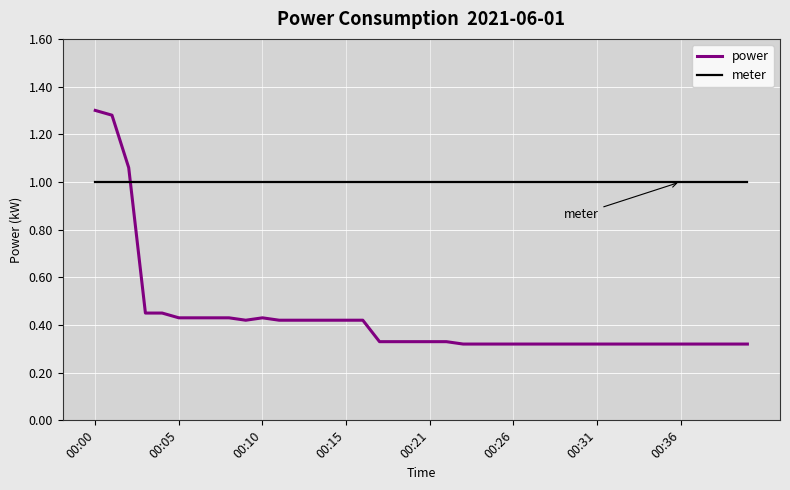

How many intersections are there between power and meter?

1